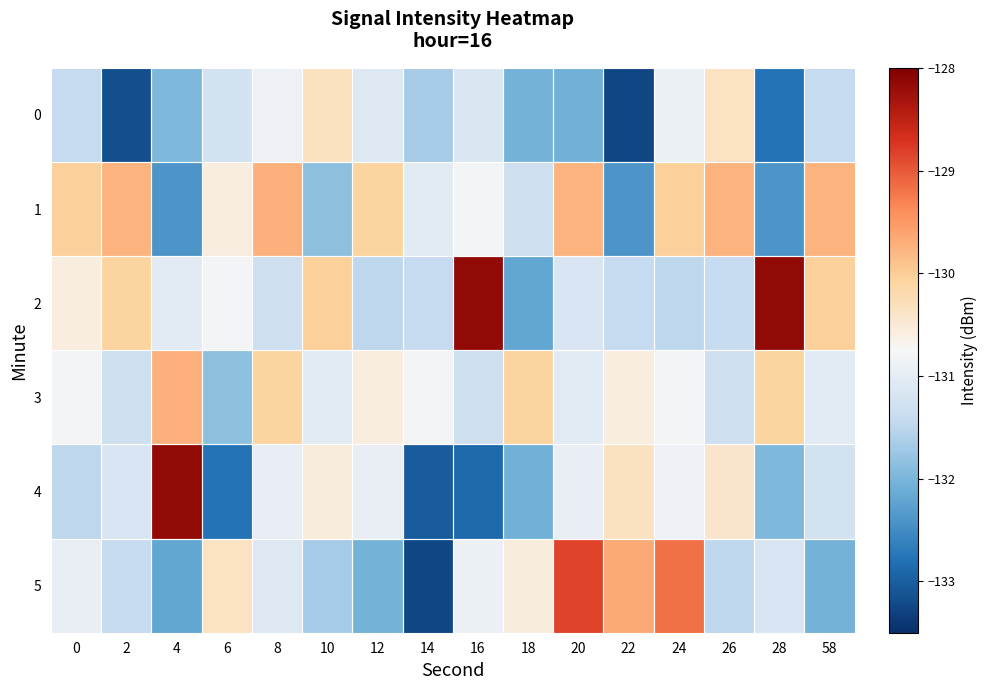

Reading left to right, transcribe all the data shown in this chart.

0: 0=-131.4	2=-133.2	4=-132.0	6=-131.3	8=-130.9	10=-130.3	12=-131.1	14=-131.7	16=-131.1	18=-132.1	20=-132.1	22=-133.3	24=-130.9	26=-130.4	28=-132.8	58=-131.4
1: 0=-130.0	2=-129.7	4=-132.4	6=-130.6	8=-129.7	10=-131.9	12=-130.1	14=-131.0	16=-130.8	18=-131.3	20=-129.7	22=-132.4	24=-130.0	26=-129.7	28=-132.4	58=-129.7
2: 0=-130.6	2=-130.1	4=-131.0	6=-130.8	8=-131.3	10=-130.0	12=-131.5	14=-131.4	16=-128.2	18=-132.2	20=-131.2	22=-131.4	24=-131.5	26=-131.4	28=-128.2	58=-130.0
3: 0=-130.8	2=-131.3	4=-129.7	6=-131.9	8=-130.1	10=-131.0	12=-130.6	14=-130.8	16=-131.3	18=-130.1	20=-131.0	22=-130.6	24=-130.8	26=-131.3	28=-130.1	58=-131.0
4: 0=-131.5	2=-131.2	4=-128.2	6=-132.8	8=-131.0	10=-130.6	12=-130.9	14=-133.0	16=-132.9	18=-132.1	20=-131.0	22=-130.3	24=-130.9	26=-130.4	28=-132.0	58=-131.3
5: 0=-131.0	2=-131.4	4=-132.2	6=-130.4	8=-131.1	10=-131.7	12=-132.1	14=-133.3	16=-130.9	18=-130.6	20=-128.9	22=-129.7	24=-129.2	26=-131.5	28=-131.2	58=-132.1